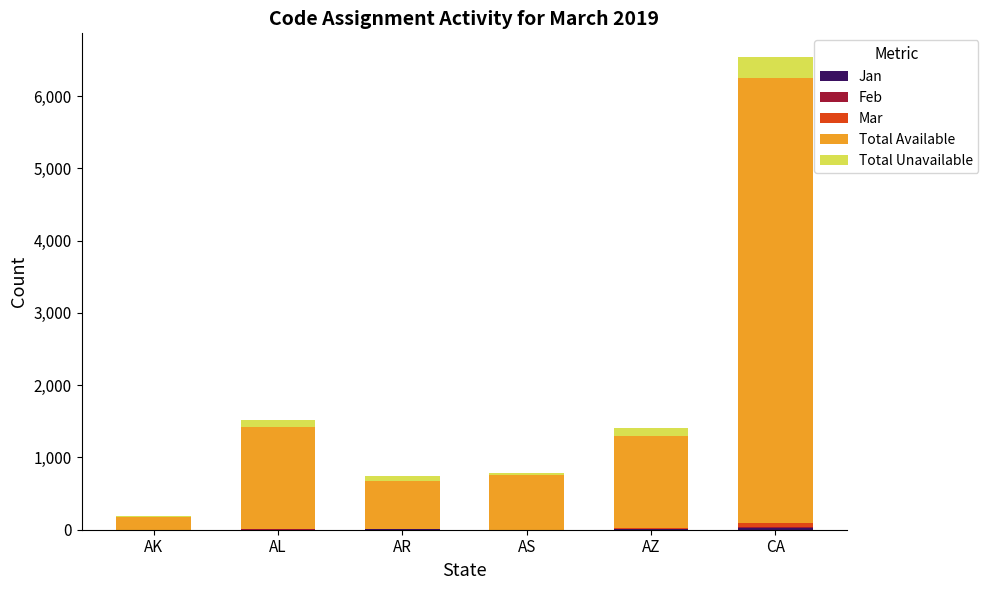

At which category is the sum across all series the highest?

CA